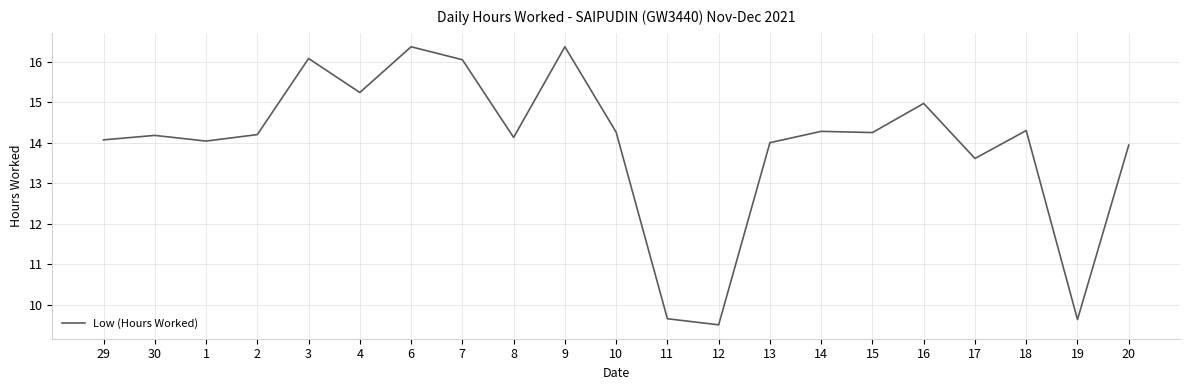

The chart shows a value of 24.3 at 14. True or false?

False